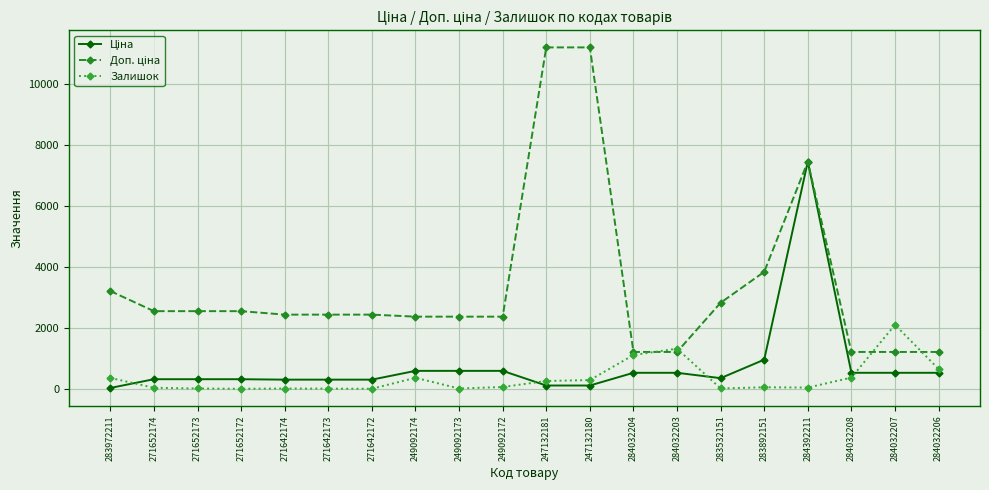

Is it true that Залишок equals 1110.0 at 284032204?

True